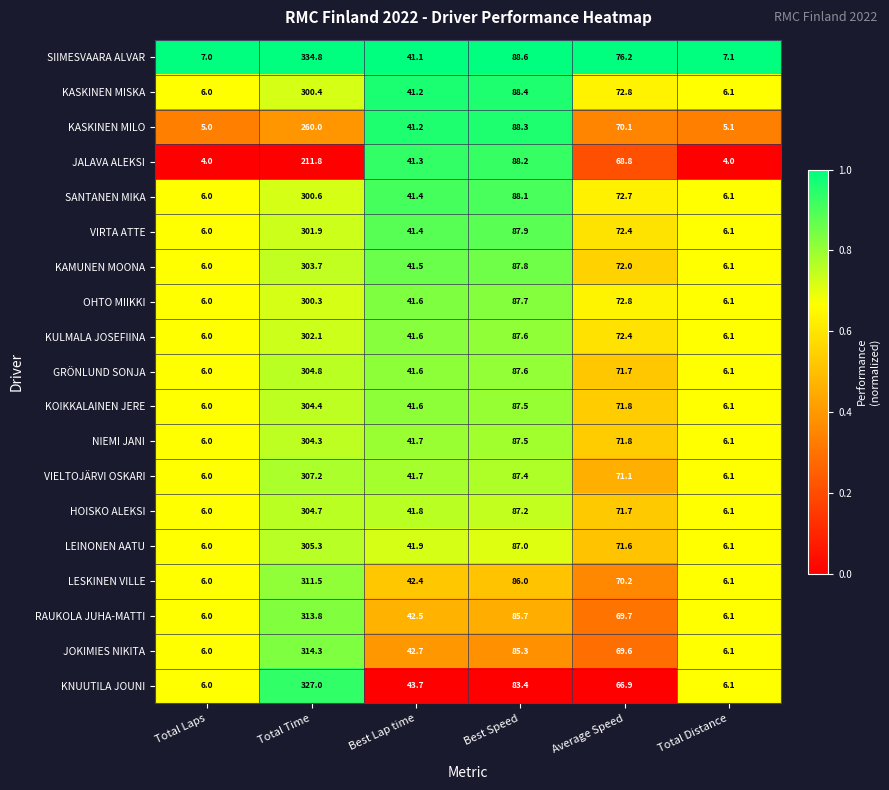

Rank the series by their maximum value, from lowest to highest.

JALAVA ALEKSI, KASKINEN MILO, OHTO MIIKKI, KASKINEN MISKA, SANTANEN MIKA, VIRTA ATTE, KULMALA JOSEFIINA, KAMUNEN MOONA, NIEMI JANI, KOIKKALAINEN JERE, HOISKO ALEKSI, GRÖNLUND SONJA, LEINONEN AATU, VIELTOJÄRVI OSKARI, LESKINEN VILLE, RAUKOLA JUHA-MATTI, JOKIMIES NIKITA, KNUUTILA JOUNI, SIIMESVAARA ALVAR